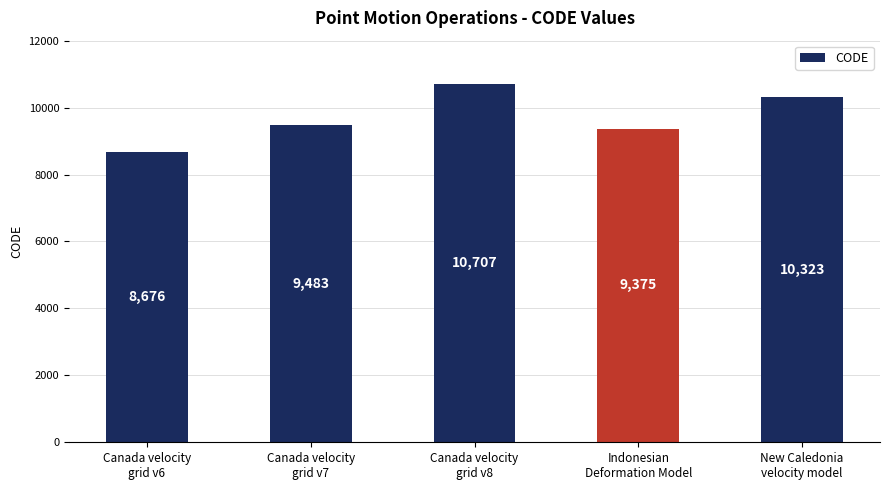

Rank the categories by value from highest to lowest.

Canada velocity
grid v8, New Caledonia
velocity model, Canada velocity
grid v7, Indonesian
Deformation Model, Canada velocity
grid v6